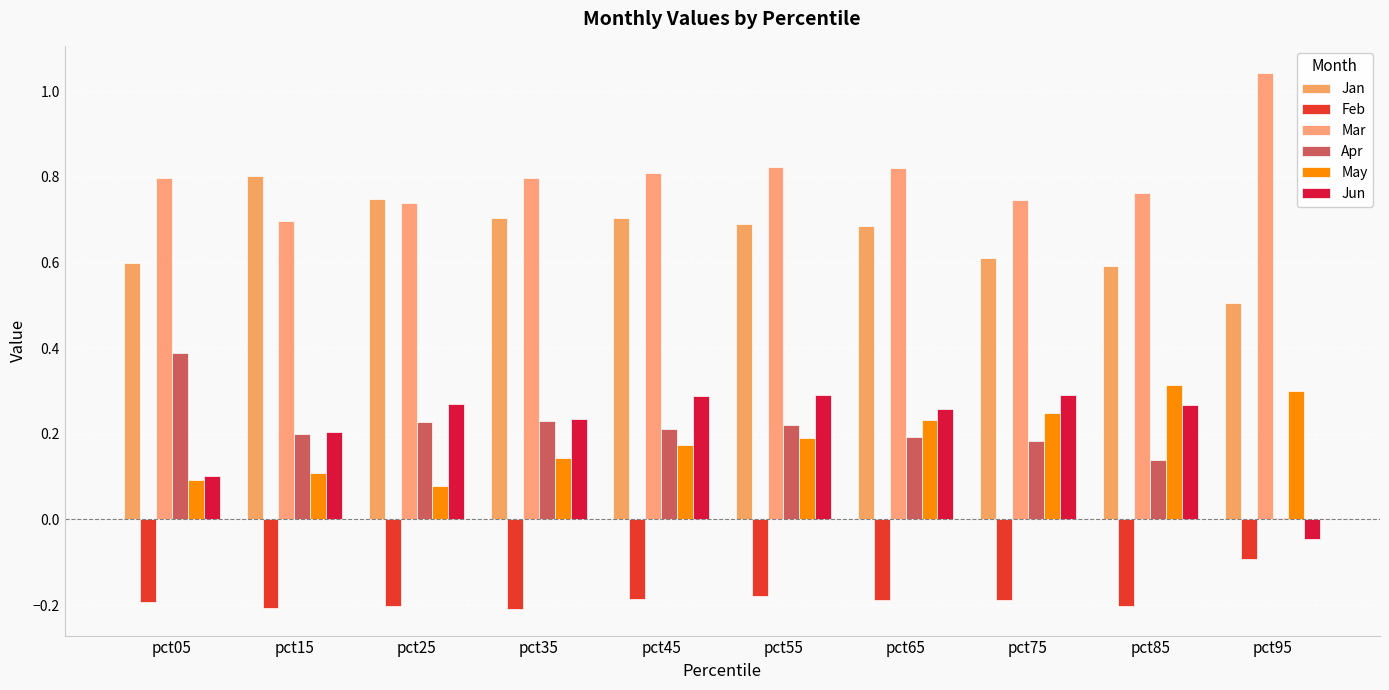

Which series changed the most between pct05 and pct95?

Apr